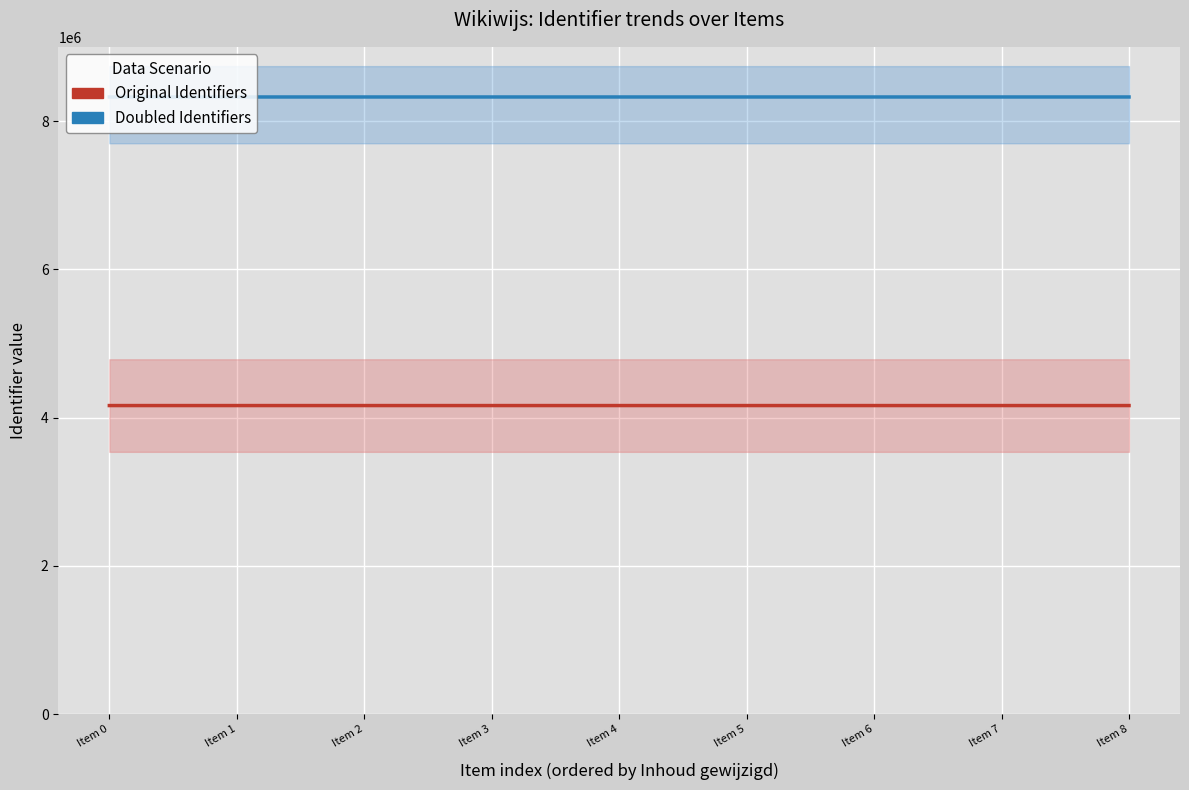

True or false: Doubled Identifiers has a value of 4276760 at Item 7.

False